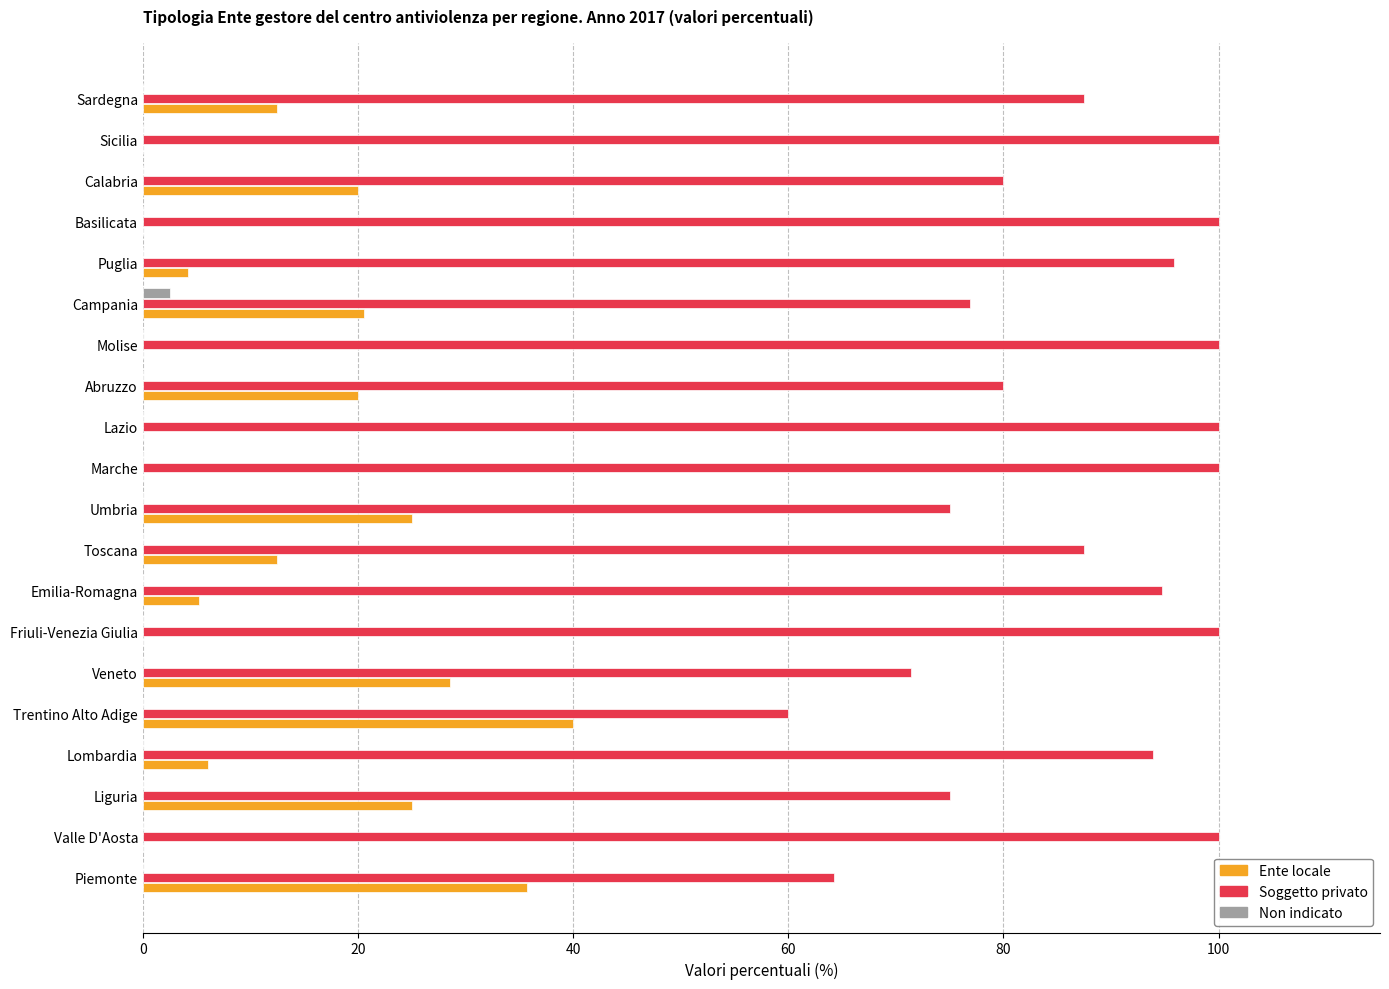

Which category has the highest value in the Non indicato series?

Campania